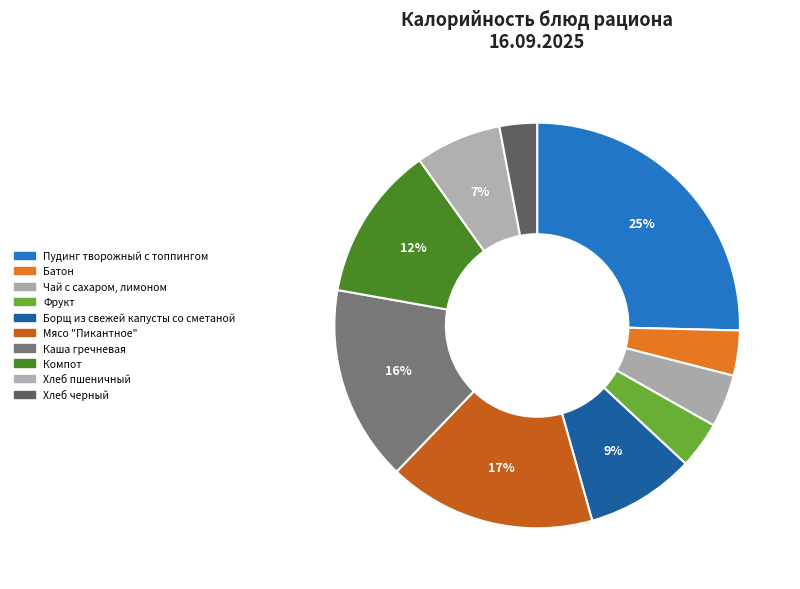

To the nearest percent, what is the average slice percentage?

10%